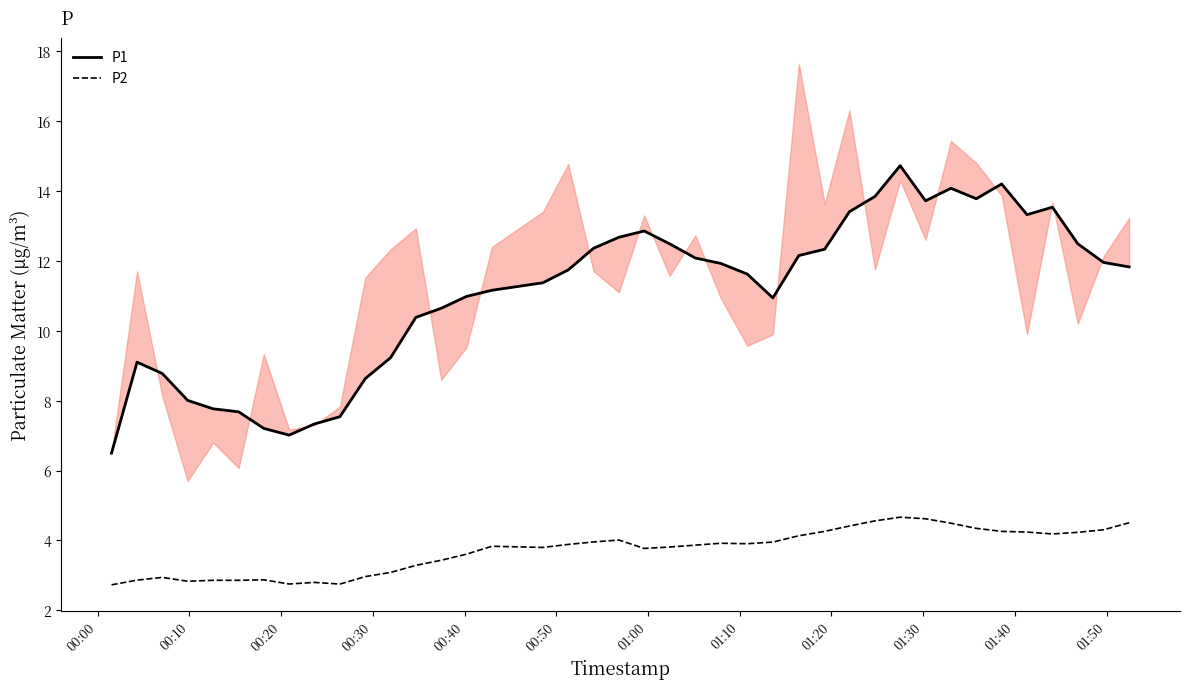

Count the number of data series in this chart.

2